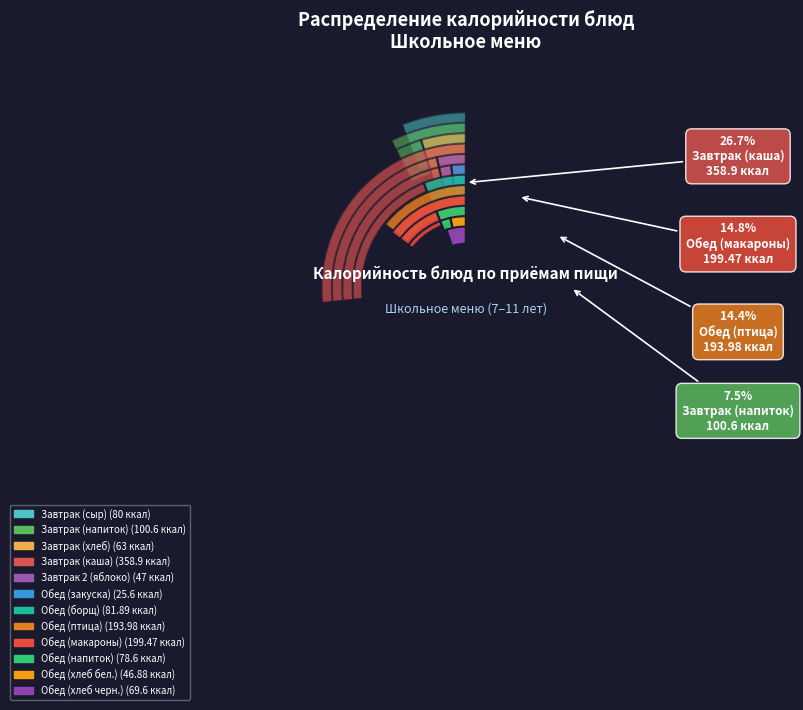

To the nearest percent, what is the difference between the largest and smallest slice percentages?

25%